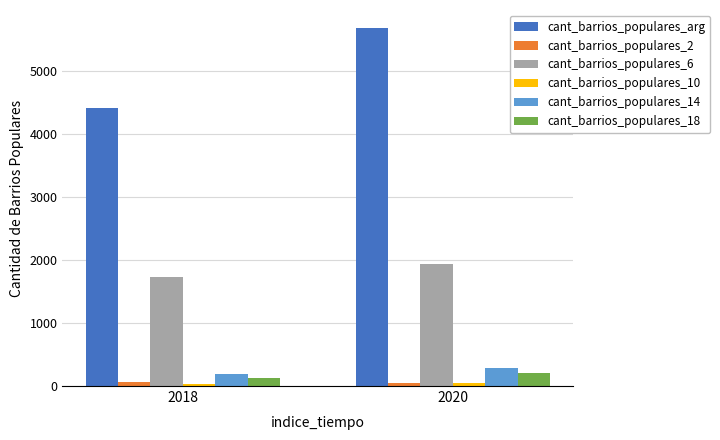

What is the difference between the highest and lowest values at 2018?

4384